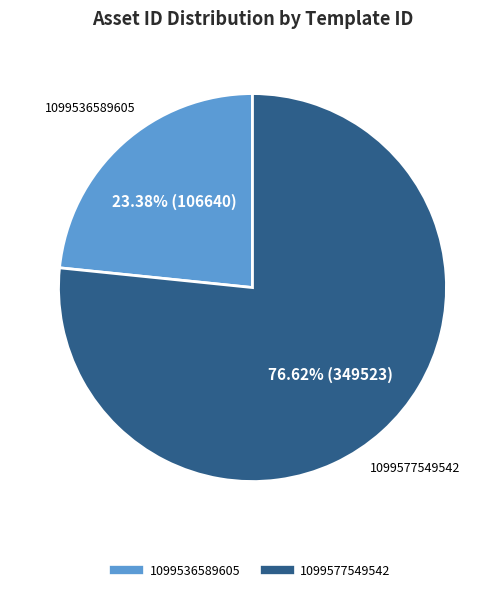

True or false: 1099577549542 accounts for 77% of the total.

True